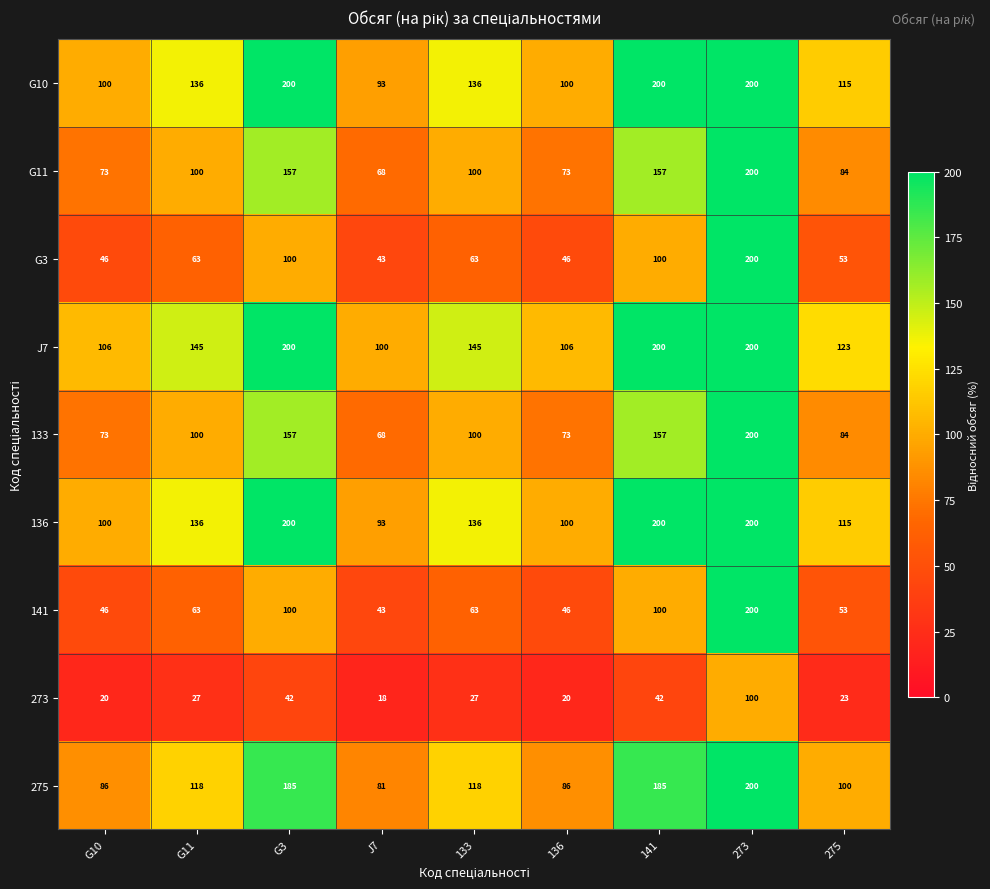

How many series are shown in this chart?

9